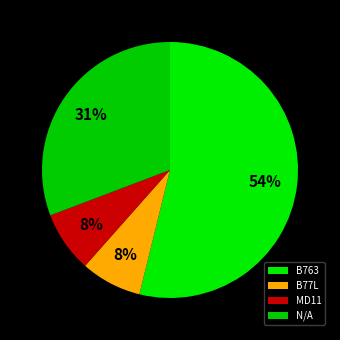

To the nearest percent, what is the average slice percentage?

25%